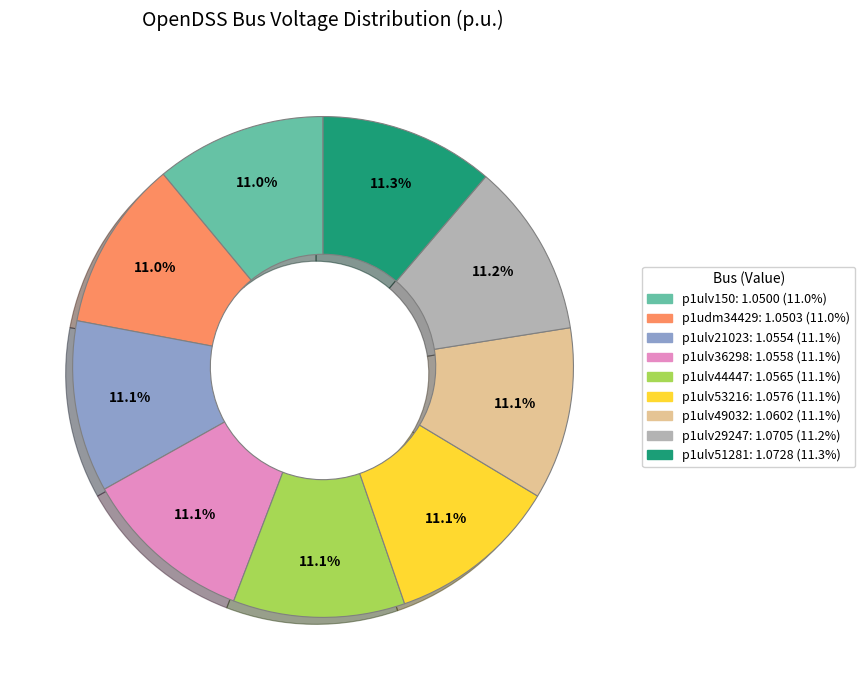

Is there any slice that represents more than half of the pie?

No